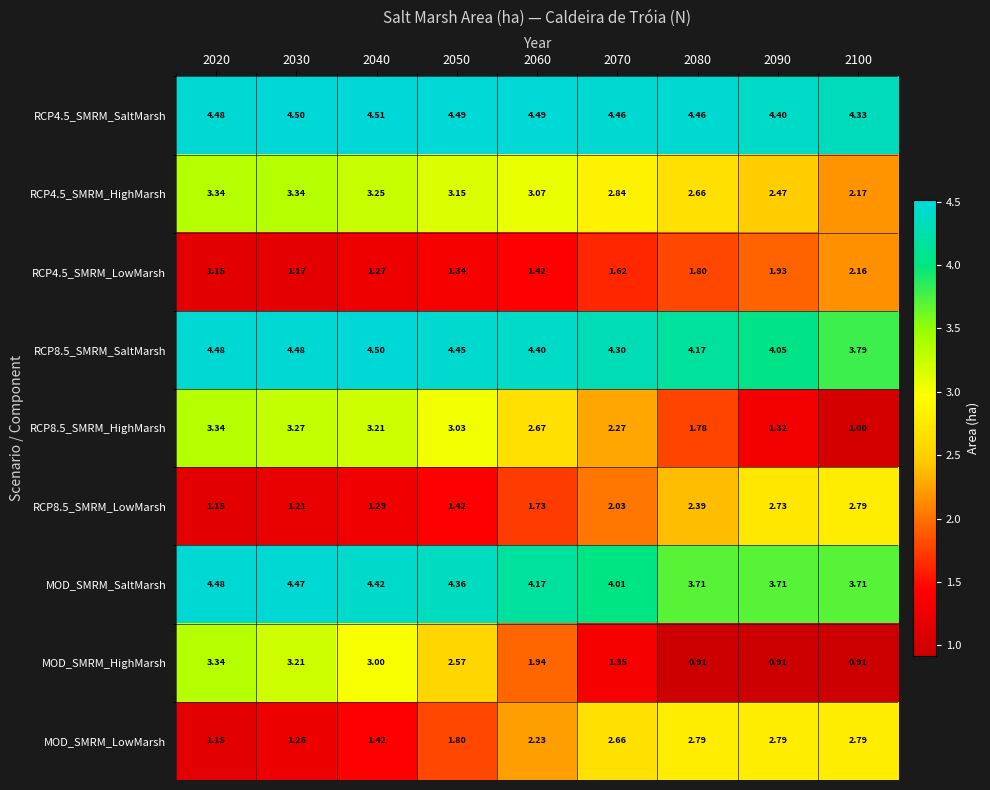

How many data points in MOD_SMRM_HighMarsh are above 1?

6